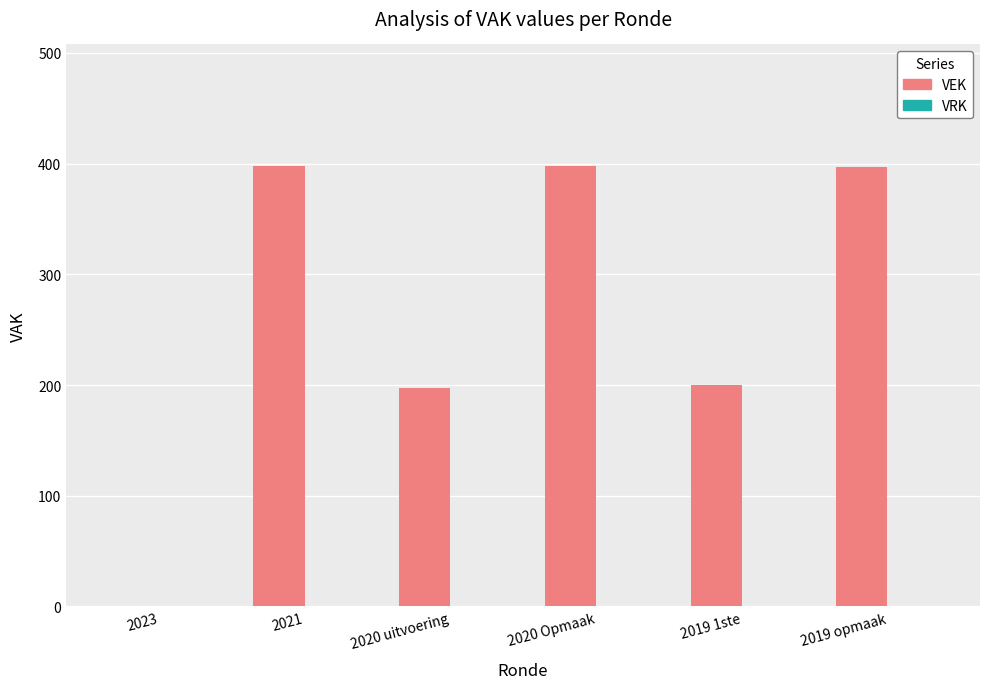

The chart shows a value of 105 at 2020 Opmaak. True or false?

False